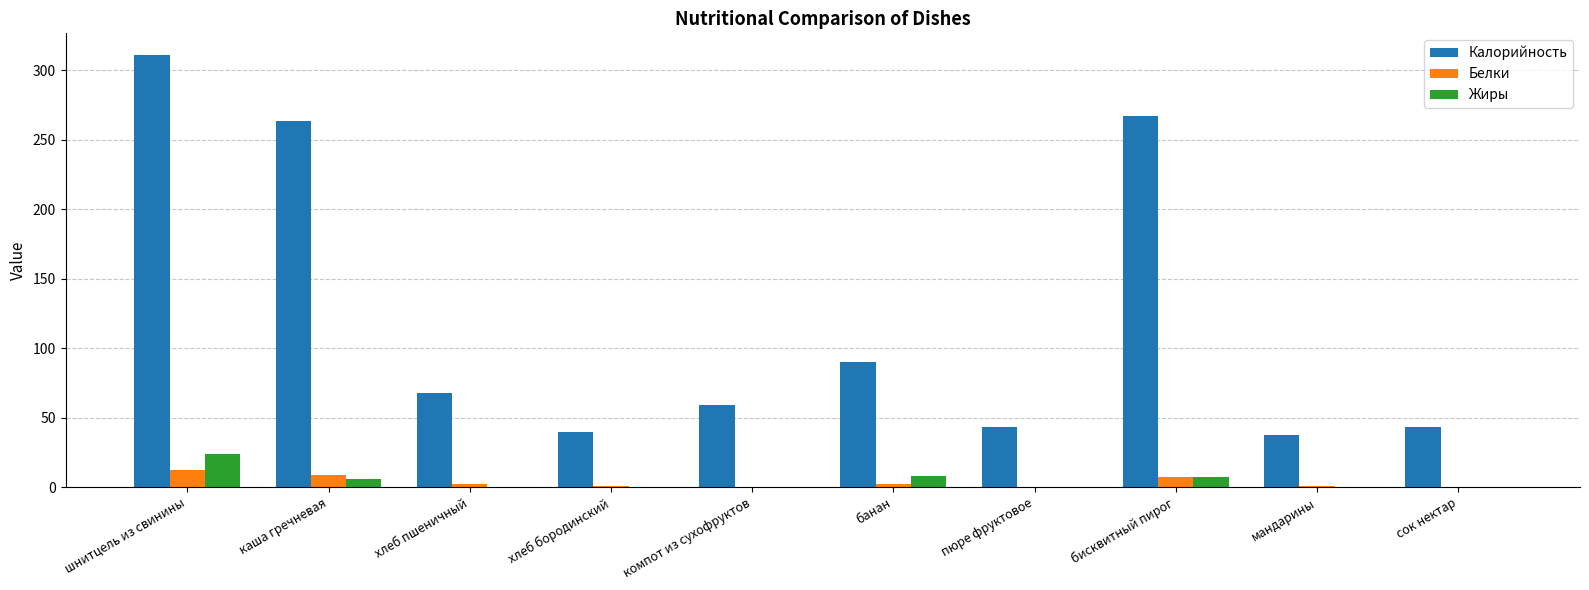

What is the sum of all Жиры values?

45.6